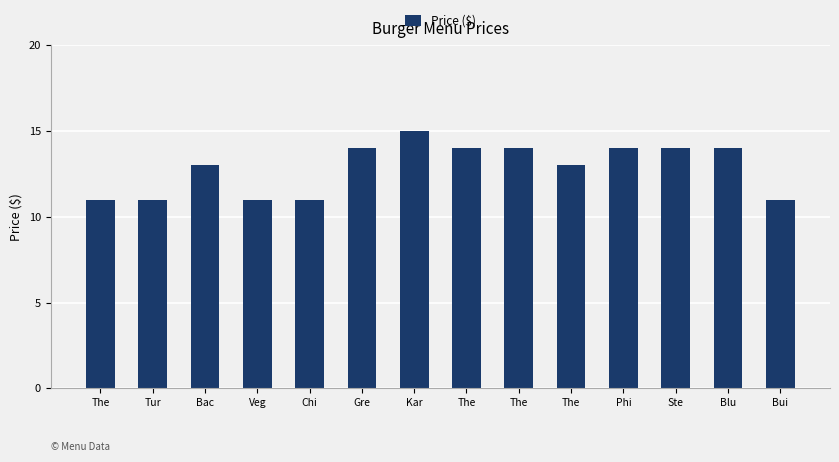

Which has a higher value, The or Bac?

The